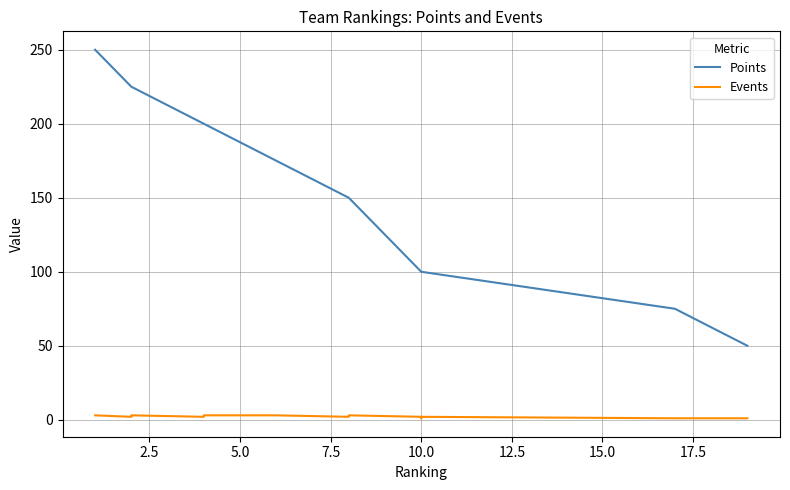

Reading left to right, what are all the values shown in this chart?

Points: 250	225	225	200	200	175	175	150	150	100	100	100	100	100	100	100	75	75	50
Events: 3	2	3	2	3	3	3	2	3	2	2	2	2	1	2	2	1	1	1